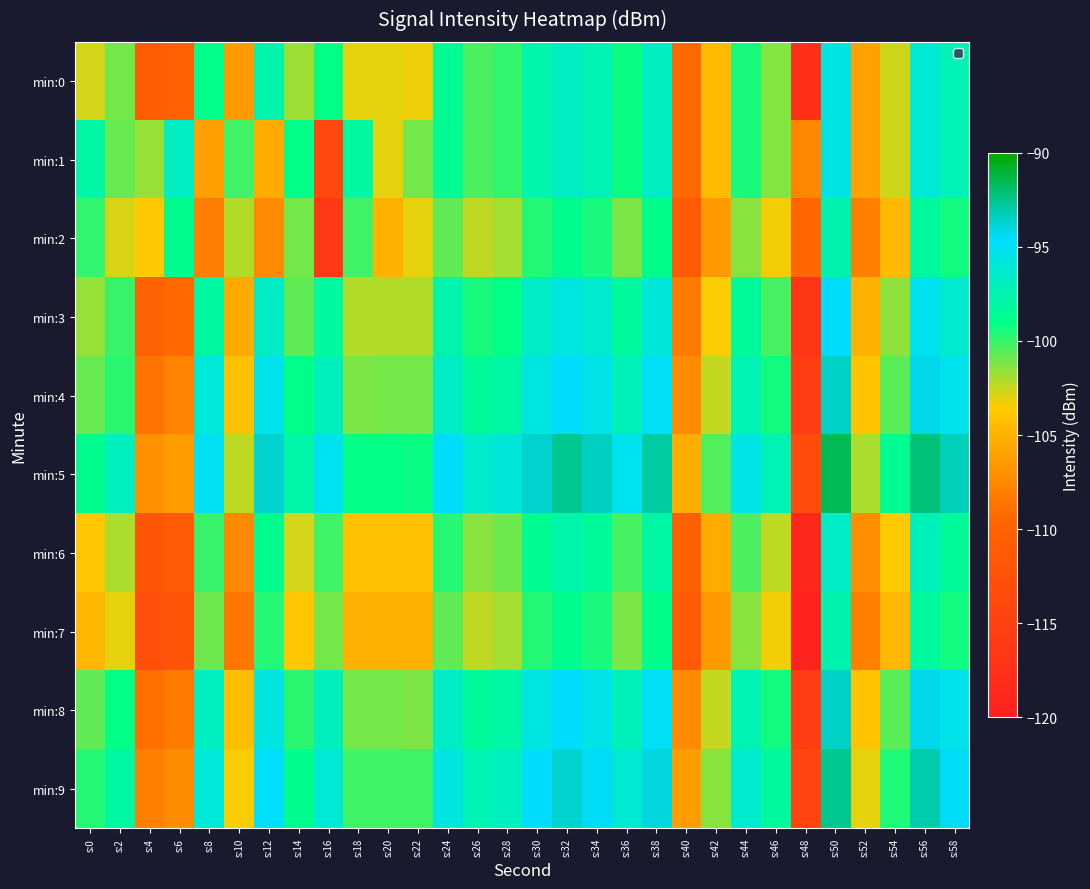

Reading left to right, extract all data points from this chart.

min:0: s:0=-102.7	s:2=-101.0	s:4=-110.9	s:6=-110.2	s:8=-99.0	s:10=-106.4	s:12=-97.7	s:14=-101.8	s:16=-99.1	s:18=-103.1	s:20=-103.1	s:22=-103.2	s:24=-98.7	s:26=-100.4	s:28=-99.9	s:30=-97.6	s:32=-96.7	s:34=-97.4	s:36=-99.2	s:38=-96.9	s:40=-109.2	s:42=-104.5	s:44=-99.4	s:46=-101.3	s:48=-117.5	s:50=-95.6	s:52=-106.0	s:54=-102.6	s:56=-96.1	s:58=-97.4
min:1: s:0=-97.9	s:2=-100.8	s:4=-101.6	s:6=-96.8	s:8=-106.1	s:10=-100.1	s:12=-105.4	s:14=-99.0	s:16=-114.1	s:18=-98.2	s:20=-103.1	s:22=-101.0	s:24=-98.7	s:26=-100.4	s:28=-99.9	s:30=-97.6	s:32=-96.7	s:34=-97.4	s:36=-99.2	s:38=-96.9	s:40=-109.2	s:42=-104.5	s:44=-99.4	s:46=-101.3	s:48=-107.5	s:50=-95.6	s:52=-106.0	s:54=-102.6	s:56=-96.1	s:58=-97.4
min:2: s:0=-99.9	s:2=-102.8	s:4=-103.6	s:6=-98.8	s:8=-108.1	s:10=-102.1	s:12=-107.4	s:14=-101.0	s:16=-116.1	s:18=-100.2	s:20=-105.1	s:22=-103.0	s:24=-100.7	s:26=-102.4	s:28=-101.9	s:30=-99.6	s:32=-98.7	s:34=-99.4	s:36=-101.2	s:38=-98.9	s:40=-111.2	s:42=-106.5	s:44=-101.4	s:46=-103.3	s:48=-109.5	s:50=-97.6	s:52=-108.0	s:54=-104.6	s:56=-98.1	s:58=-99.4
min:3: s:0=-101.7	s:2=-100.0	s:4=-109.9	s:6=-109.2	s:8=-98.0	s:10=-105.4	s:12=-96.7	s:14=-100.8	s:16=-98.1	s:18=-102.1	s:20=-102.1	s:22=-102.2	s:24=-97.7	s:26=-99.4	s:28=-98.9	s:30=-96.6	s:32=-95.7	s:34=-96.4	s:36=-98.2	s:38=-95.9	s:40=-108.2	s:42=-103.5	s:44=-98.4	s:46=-100.3	s:48=-116.5	s:50=-94.6	s:52=-105.0	s:54=-101.6	s:56=-95.1	s:58=-96.4
min:4: s:0=-100.9	s:2=-99.8	s:4=-108.6	s:6=-107.8	s:8=-96.1	s:10=-104.1	s:12=-95.4	s:14=-99.0	s:16=-97.1	s:18=-101.2	s:20=-101.1	s:22=-101.0	s:24=-96.7	s:26=-98.4	s:28=-97.9	s:30=-95.6	s:32=-94.7	s:34=-95.4	s:36=-97.2	s:38=-94.9	s:40=-107.2	s:42=-102.5	s:44=-97.4	s:46=-99.3	s:48=-115.5	s:50=-93.6	s:52=-104.0	s:54=-100.6	s:56=-94.1	s:58=-95.4
min:5: s:0=-98.7	s:2=-97.0	s:4=-106.9	s:6=-106.2	s:8=-95.0	s:10=-102.4	s:12=-93.7	s:14=-97.8	s:16=-95.1	s:18=-99.1	s:20=-99.1	s:22=-99.2	s:24=-94.7	s:26=-96.4	s:28=-95.9	s:30=-93.6	s:32=-92.7	s:34=-93.4	s:36=-95.2	s:38=-92.9	s:40=-105.2	s:42=-100.5	s:44=-95.4	s:46=-97.3	s:48=-113.5	s:50=-91.6	s:52=-102.0	s:54=-98.6	s:56=-92.1	s:58=-93.4
min:6: s:0=-103.7	s:2=-102.0	s:4=-111.9	s:6=-111.2	s:8=-100.0	s:10=-107.4	s:12=-98.7	s:14=-102.8	s:16=-100.1	s:18=-104.1	s:20=-104.1	s:22=-104.2	s:24=-99.7	s:26=-101.4	s:28=-100.9	s:30=-98.6	s:32=-97.7	s:34=-98.4	s:36=-100.2	s:38=-97.9	s:40=-110.2	s:42=-105.5	s:44=-100.4	s:46=-102.3	s:48=-118.5	s:50=-96.6	s:52=-107.0	s:54=-103.6	s:56=-97.1	s:58=-98.4
min:7: s:0=-104.7	s:2=-103.0	s:4=-112.9	s:6=-112.2	s:8=-101.0	s:10=-108.4	s:12=-99.7	s:14=-103.8	s:16=-101.1	s:18=-105.1	s:20=-105.1	s:22=-105.2	s:24=-100.7	s:26=-102.4	s:28=-101.9	s:30=-99.6	s:32=-98.7	s:34=-99.4	s:36=-101.2	s:38=-98.9	s:40=-111.2	s:42=-106.5	s:44=-101.4	s:46=-103.3	s:48=-119.5	s:50=-97.6	s:52=-108.0	s:54=-104.6	s:56=-98.1	s:58=-99.4
min:8: s:0=-100.7	s:2=-99.0	s:4=-108.9	s:6=-108.2	s:8=-97.0	s:10=-104.4	s:12=-95.7	s:14=-99.8	s:16=-97.1	s:18=-101.1	s:20=-101.1	s:22=-101.2	s:24=-96.7	s:26=-98.4	s:28=-97.9	s:30=-95.6	s:32=-94.7	s:34=-95.4	s:36=-97.2	s:38=-94.9	s:40=-107.2	s:42=-102.5	s:44=-97.4	s:46=-99.3	s:48=-115.5	s:50=-93.6	s:52=-104.0	s:54=-100.6	s:56=-94.1	s:58=-95.4
min:9: s:0=-99.7	s:2=-98.0	s:4=-107.9	s:6=-107.2	s:8=-96.0	s:10=-103.4	s:12=-94.7	s:14=-98.8	s:16=-96.1	s:18=-100.1	s:20=-100.1	s:22=-100.2	s:24=-95.7	s:26=-97.4	s:28=-96.9	s:30=-94.6	s:32=-93.7	s:34=-94.4	s:36=-96.2	s:38=-93.9	s:40=-106.2	s:42=-101.5	s:44=-96.4	s:46=-98.3	s:48=-114.5	s:50=-92.6	s:52=-103.0	s:54=-99.6	s:56=-93.1	s:58=-94.4